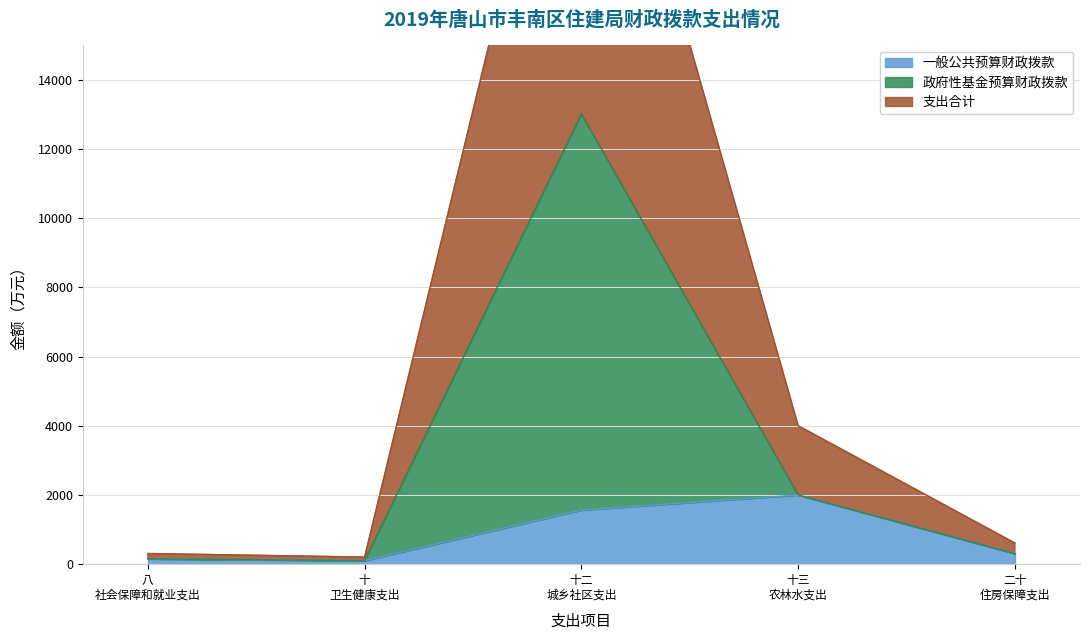

What is the maximum value for 一般公共预算财政拨款?

2000.0